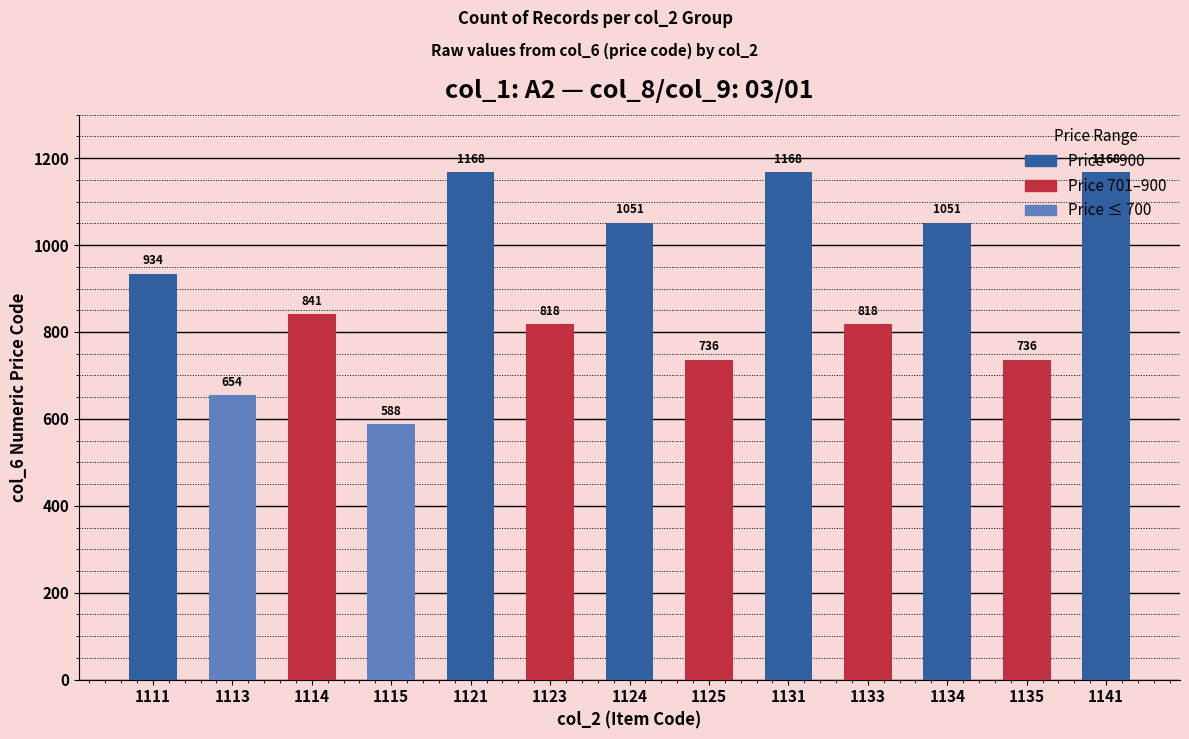

The Price > 900 series shows 1653 at 1111. True or false?

False